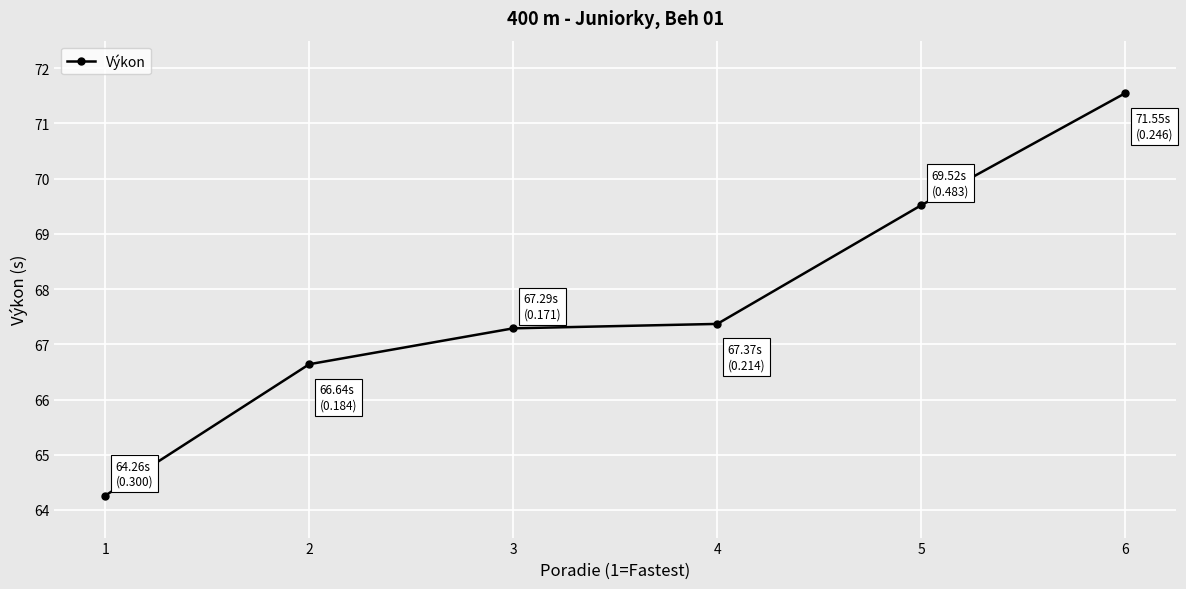

What is the sum of the values at 5 and 4?

136.9